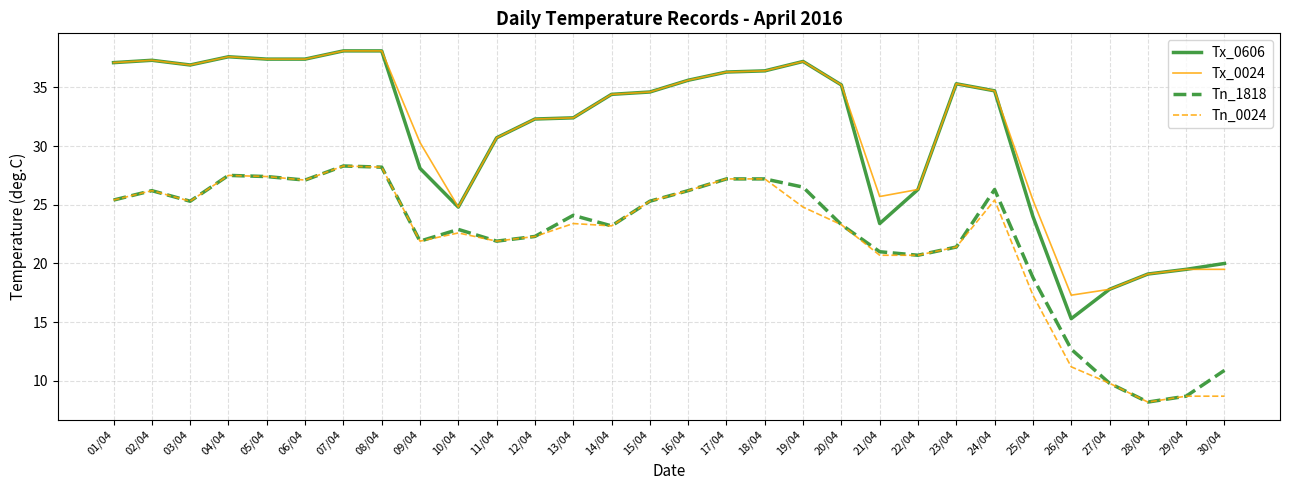

What is the spread (max minus min) of values at 05/04?

10.0